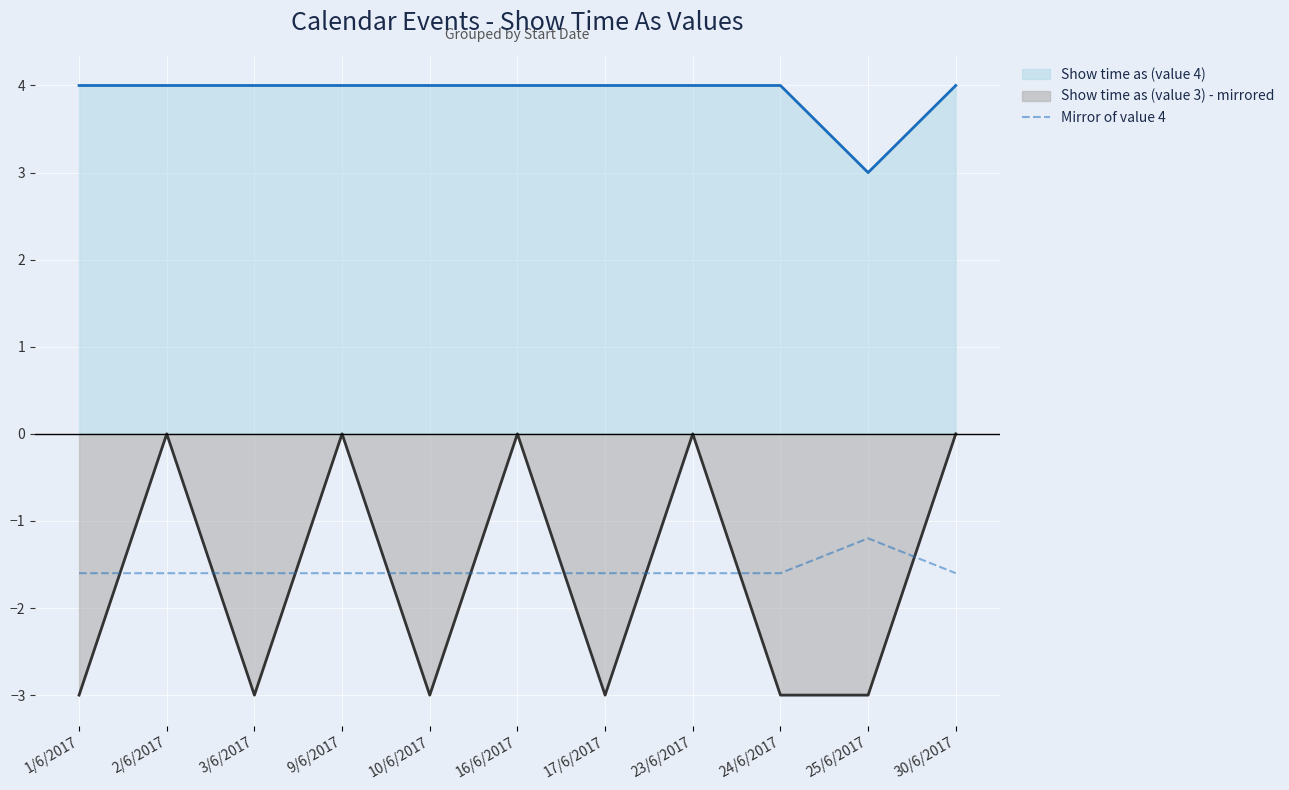

At which category does the chart reach its minimum across all series?

1/6/2017